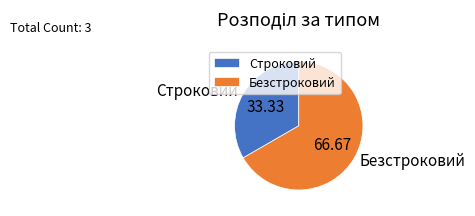

What is the ratio of the value at Безстроковий to the value at Строковий?

2.0